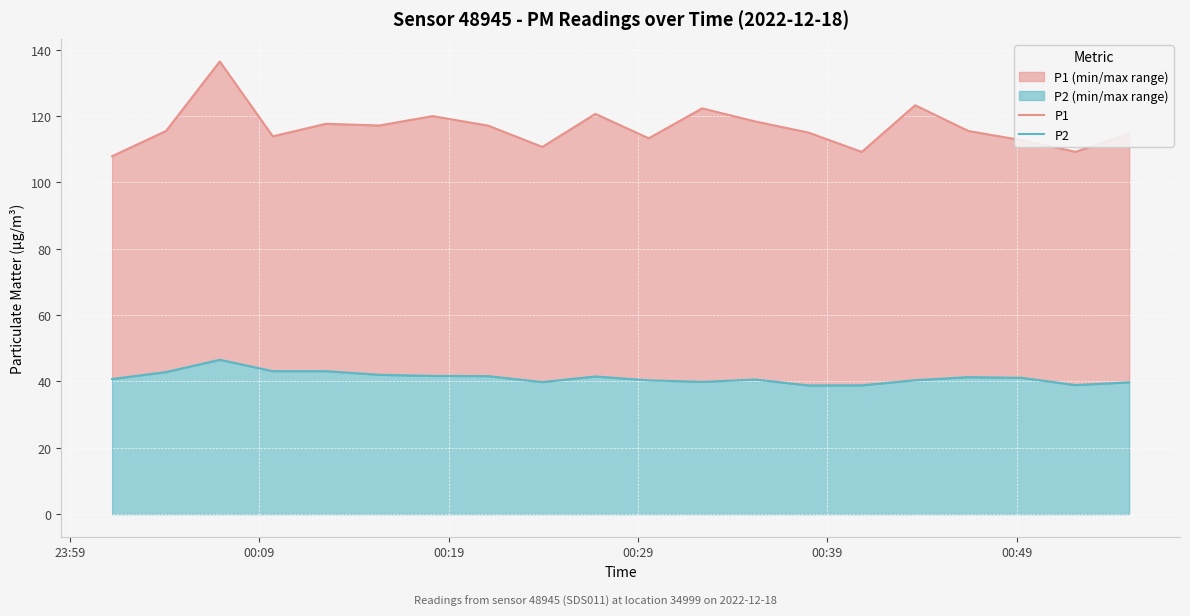

True or false: P1 has more than 1 points higher than both neighbors.

True